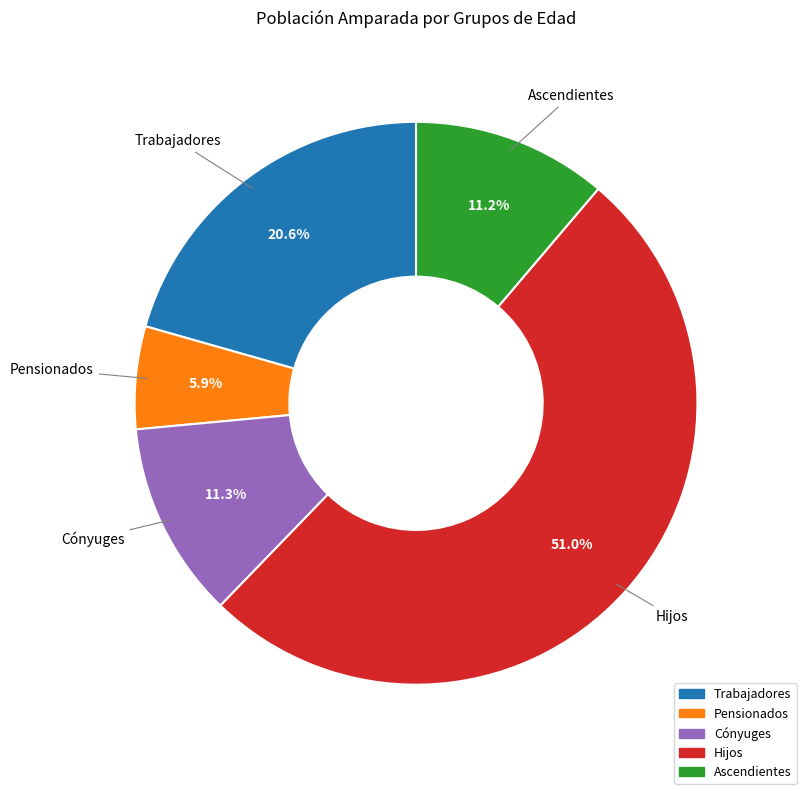

True or false: Ascendientes accounts for 20% of the total.

False